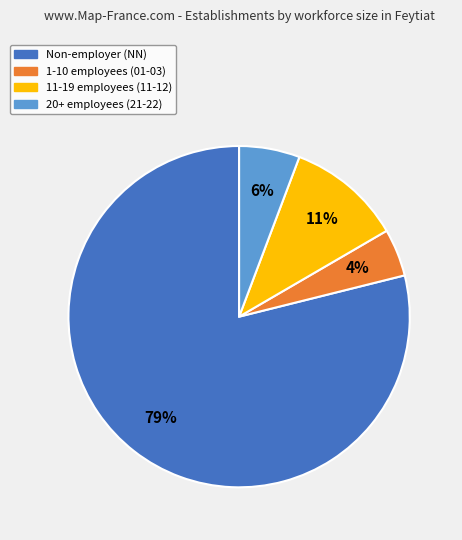

Is there any slice that represents more than half of the pie?

Yes